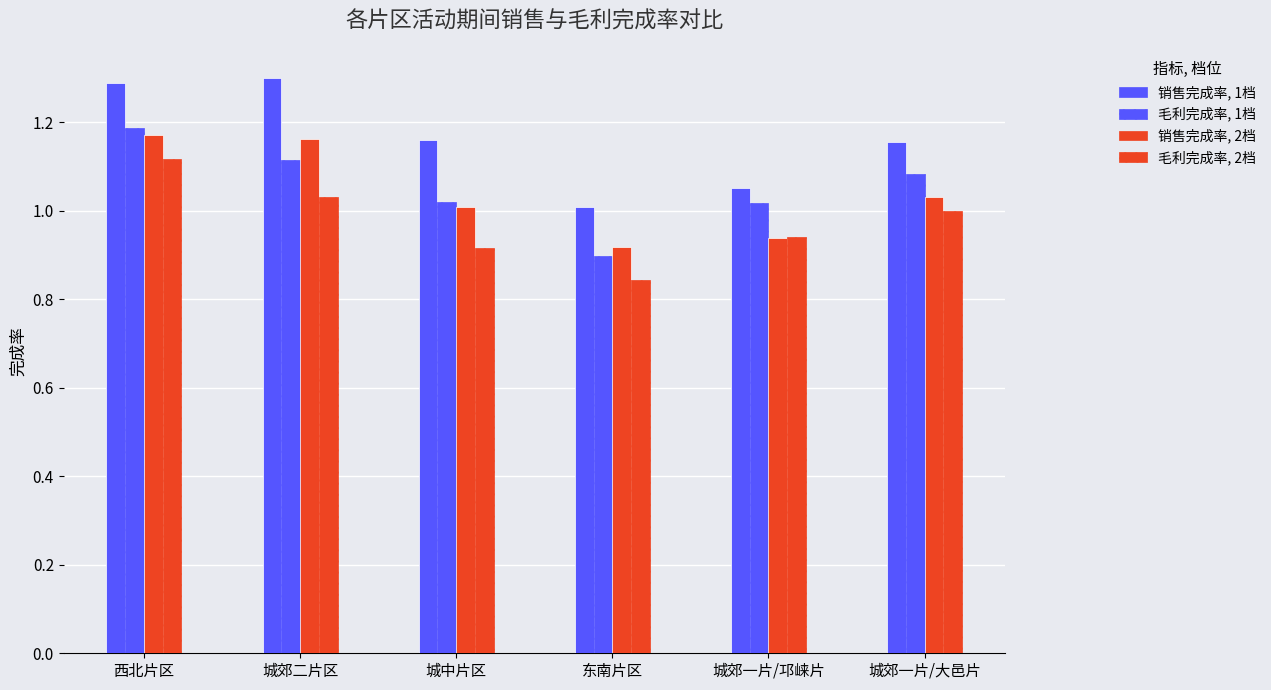

The 毛利完成率, 1档 series shows 1.7 at 城郊一片/大邑片. True or false?

False